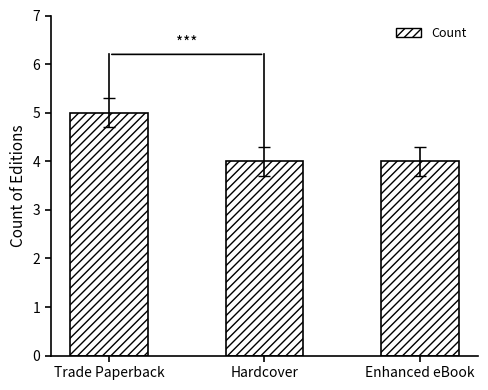

Reading left to right, what are all the values shown in this chart?

Trade Paperback=5	Hardcover=4	Enhanced eBook=4